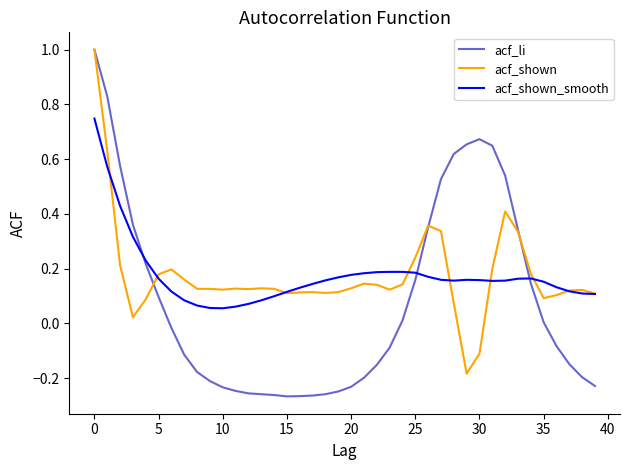

What is the maximum value for acf_shown?

1.0